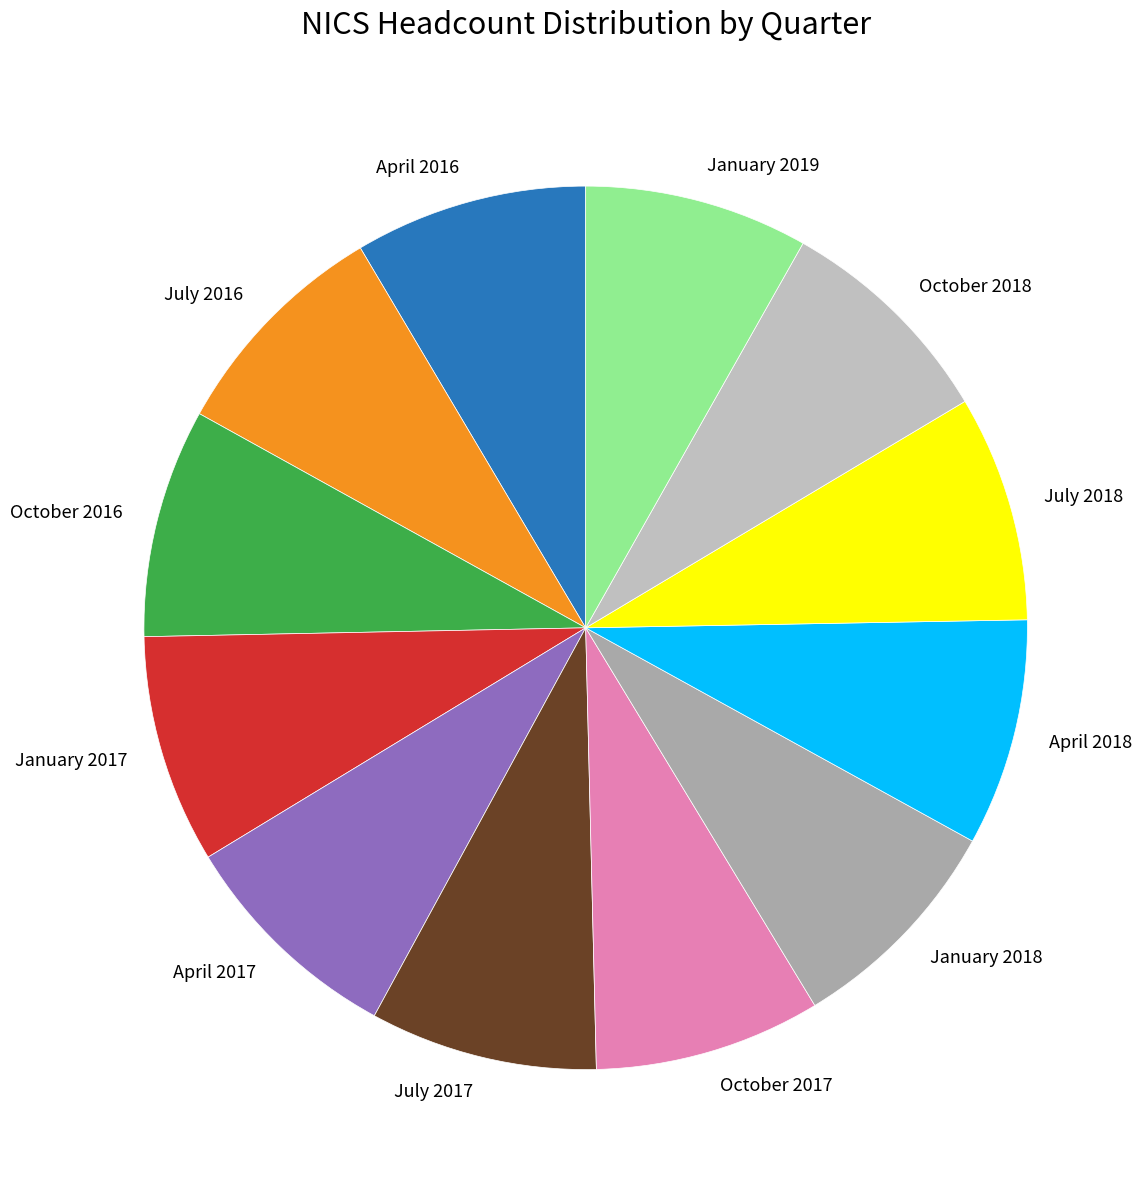

Is it true that October 2017 is 8% of the pie?

True